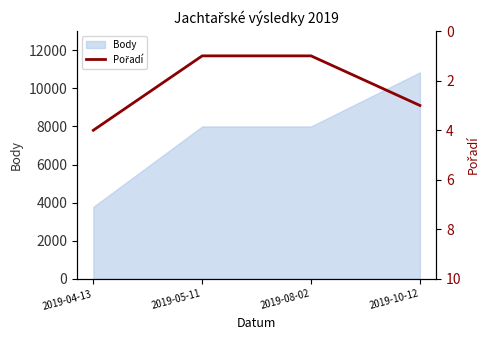

How many values exceed 3?

1